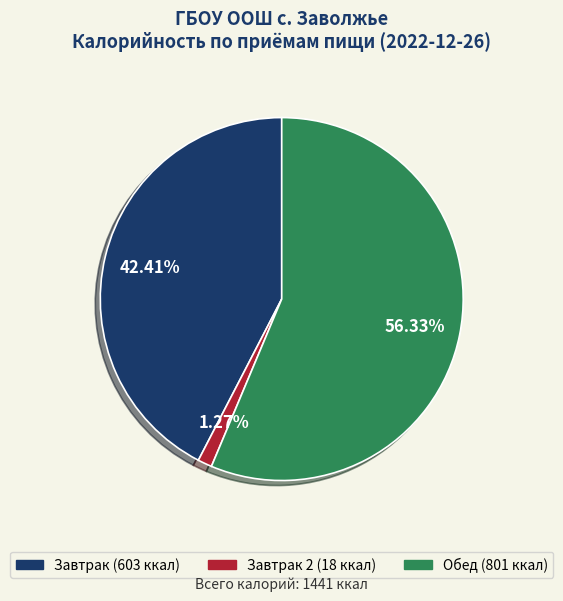

Is there any slice that represents more than half of the pie?

Yes